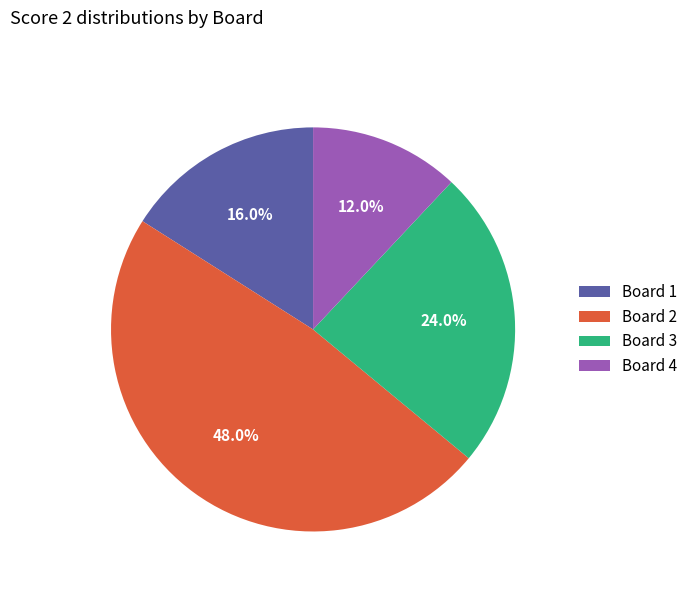

Is the sum of Board 3 and Board 4 greater than half?

No